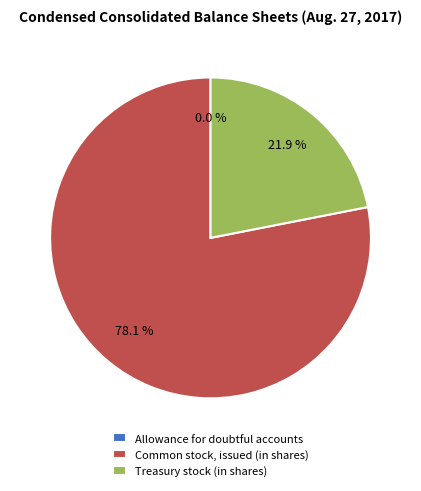

Does any single category account for the majority?

Yes